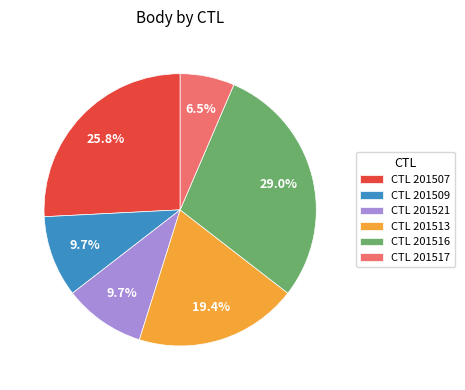

Count the number of slices in the pie.

6